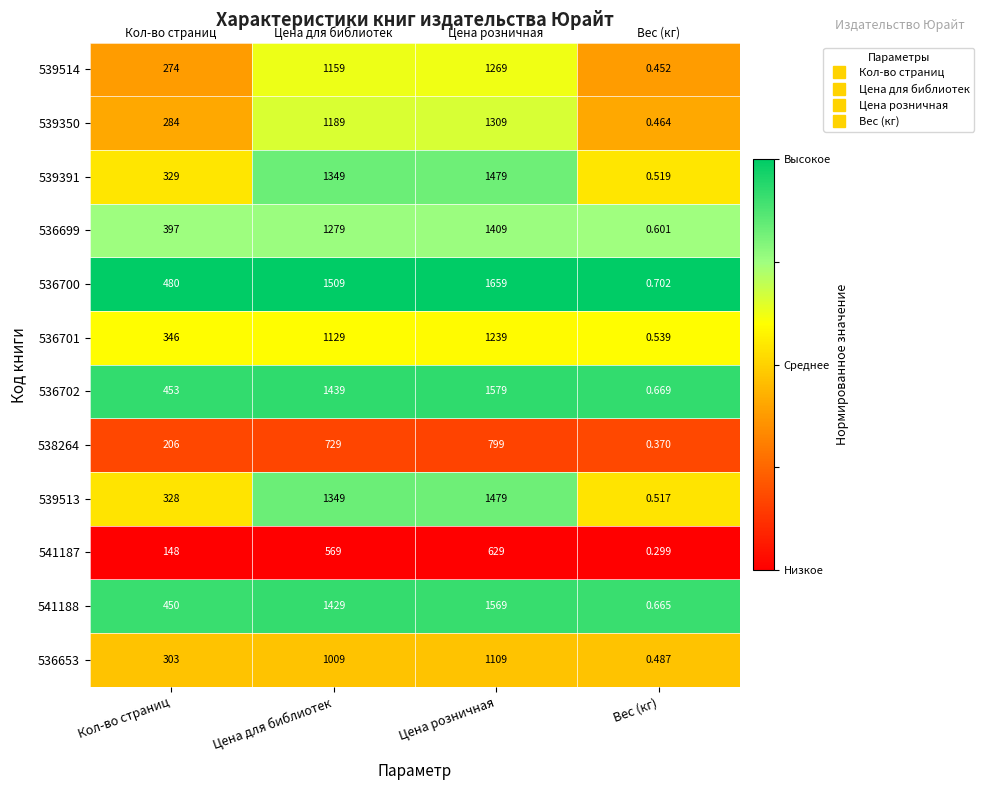

Is the value of 541188 at Цена розничная greater than the value of 539350 at Цена для библиотек?

Yes